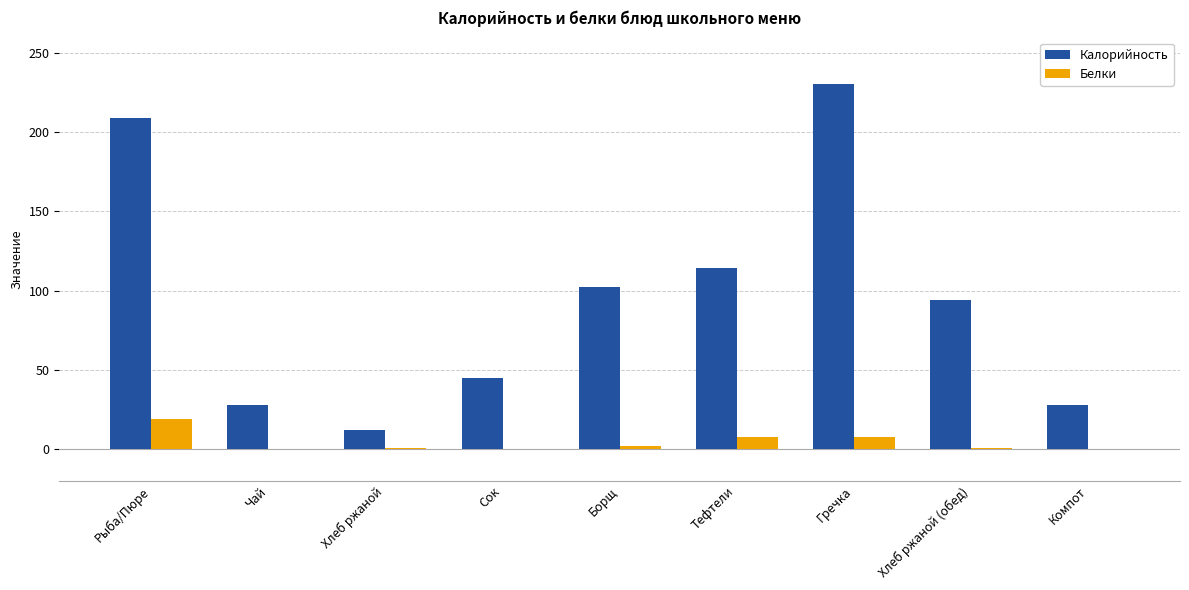

Count the number of categories in the chart.

9